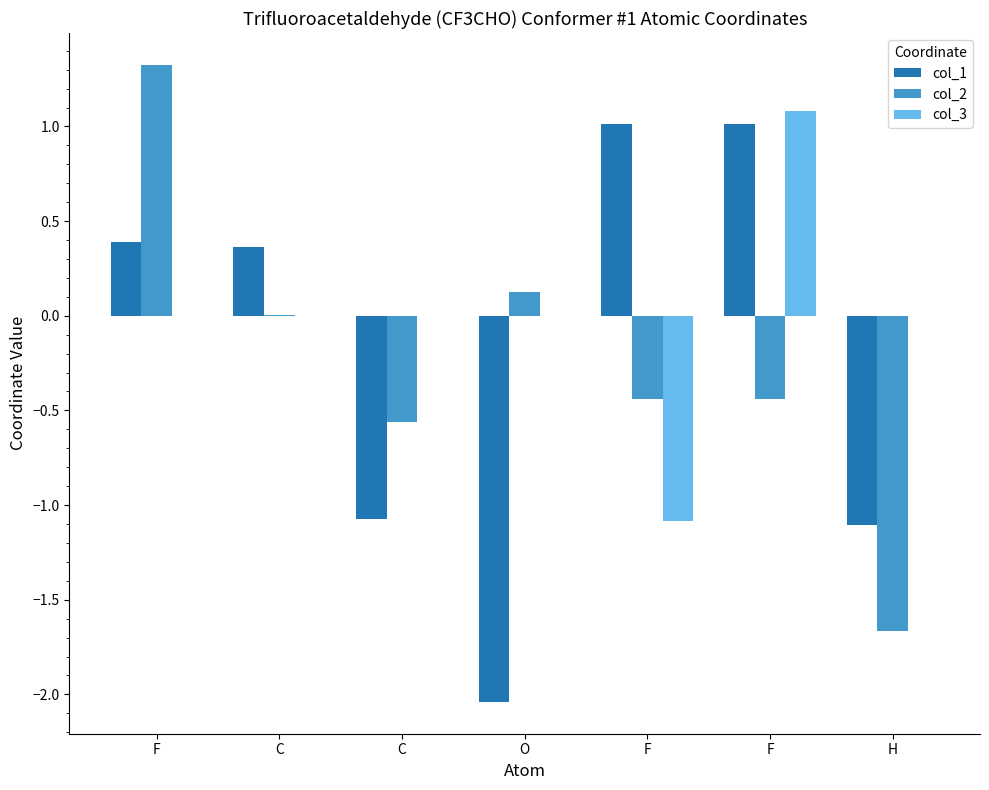

How many values in col_1 are above zero?

4